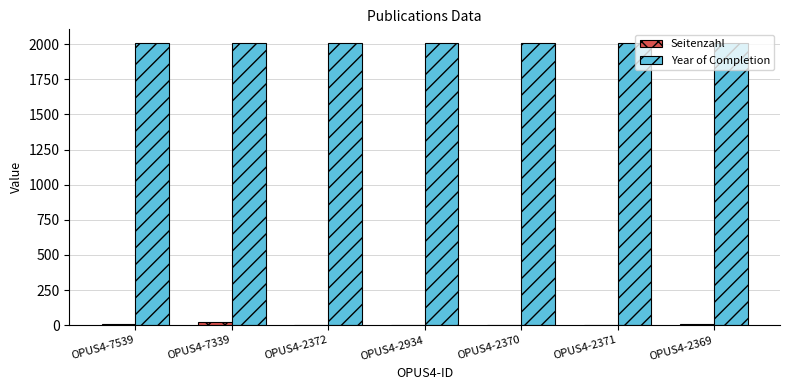

How many groups of bars are there?

7